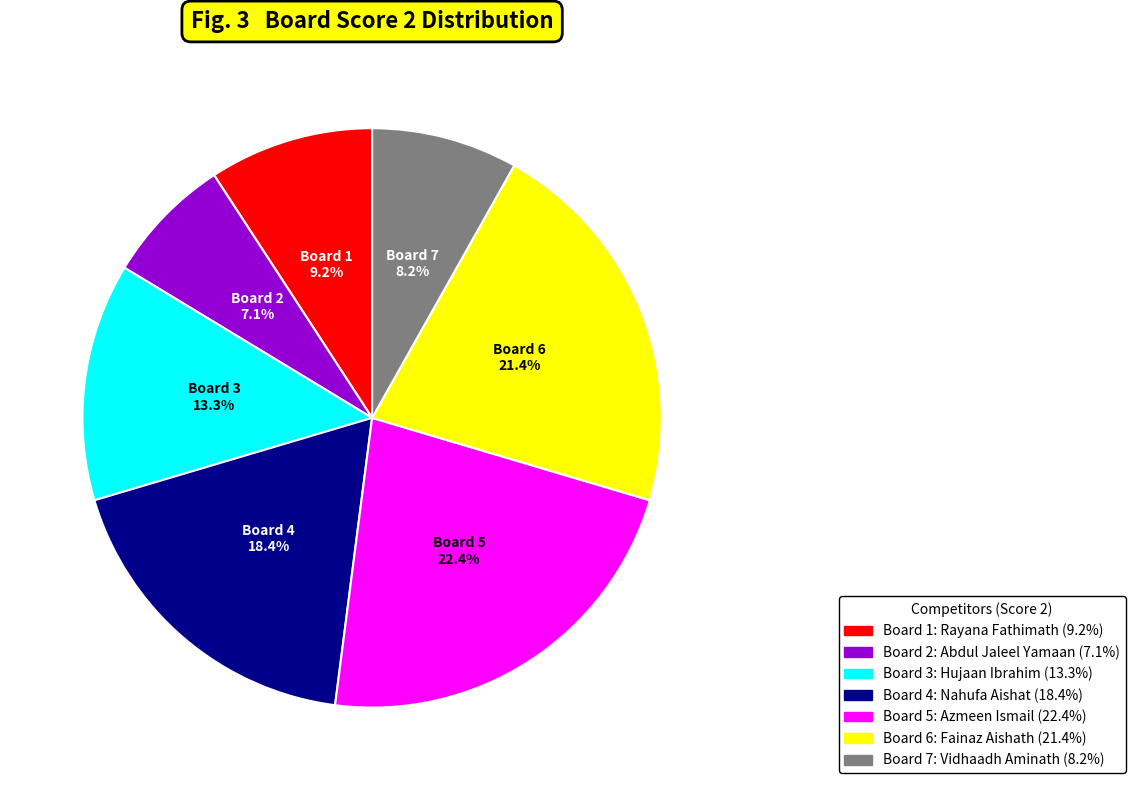

Is Board 2 the majority of the pie?

No